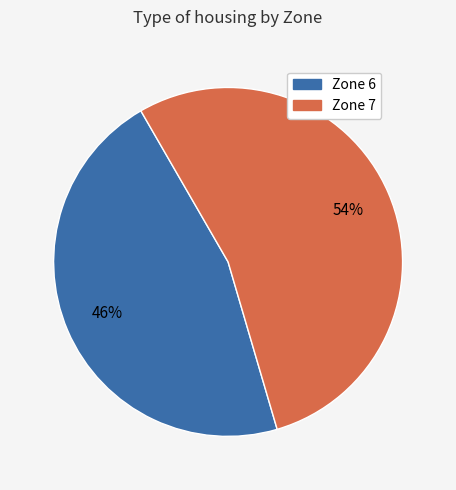

Does any single category account for the majority?

Yes